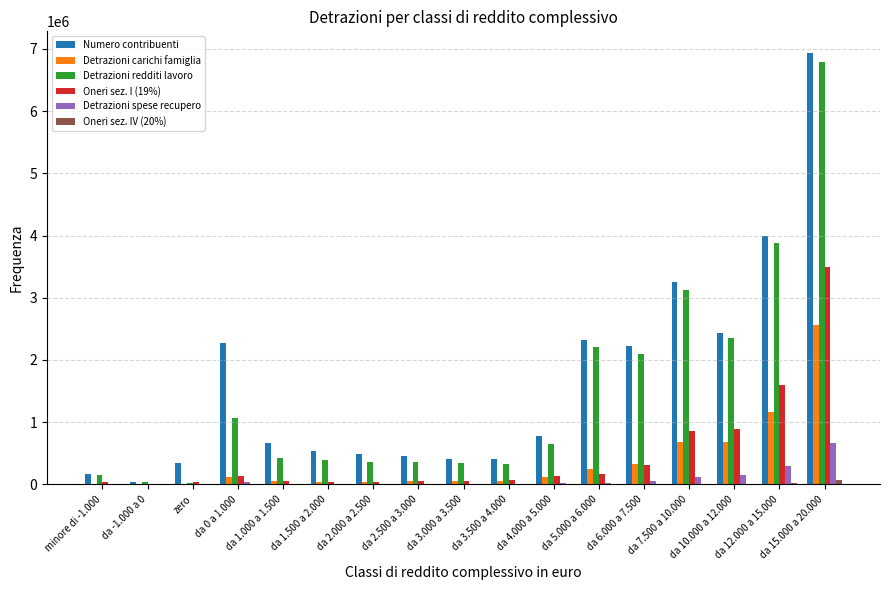

At which category does the chart reach its peak across all series?

da 15.000 a 20.000